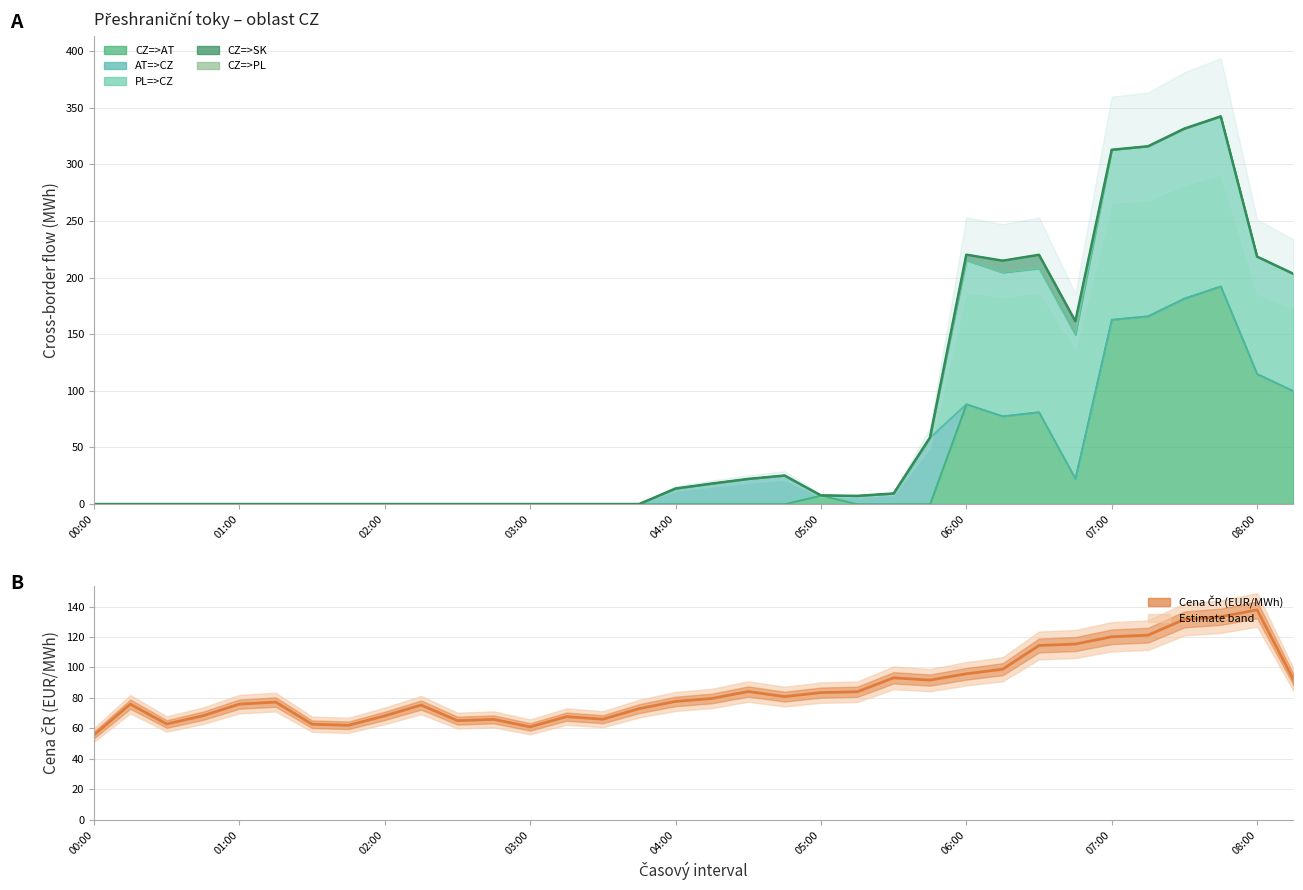

At which label is the value closest to 96?

06:00